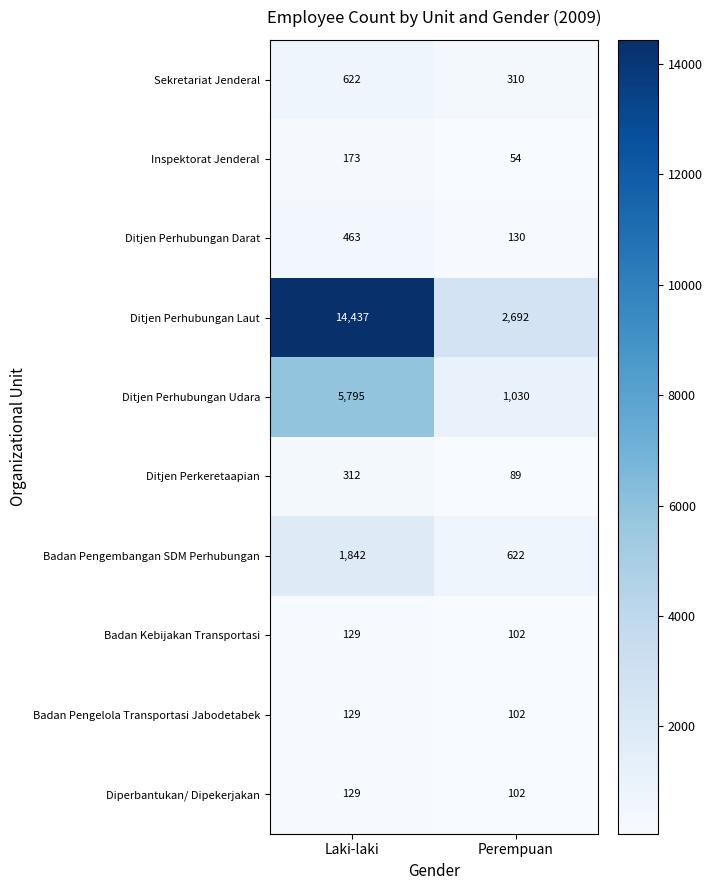

The value of Diperbantukan/ Dipekerjakan at Perempuan is 102. True or false?

True